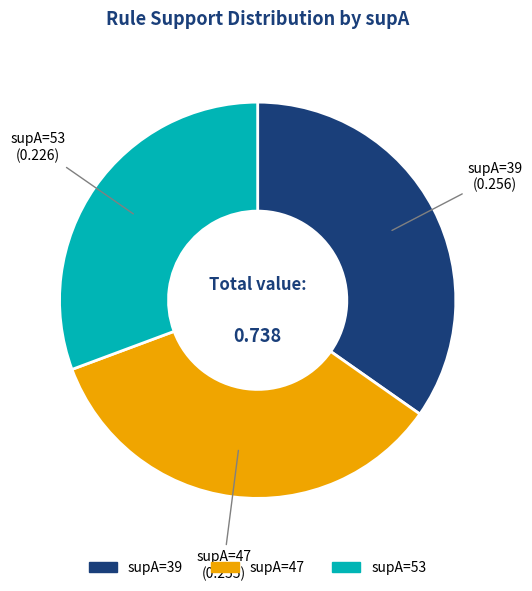

Is there a majority slice in this chart?

No